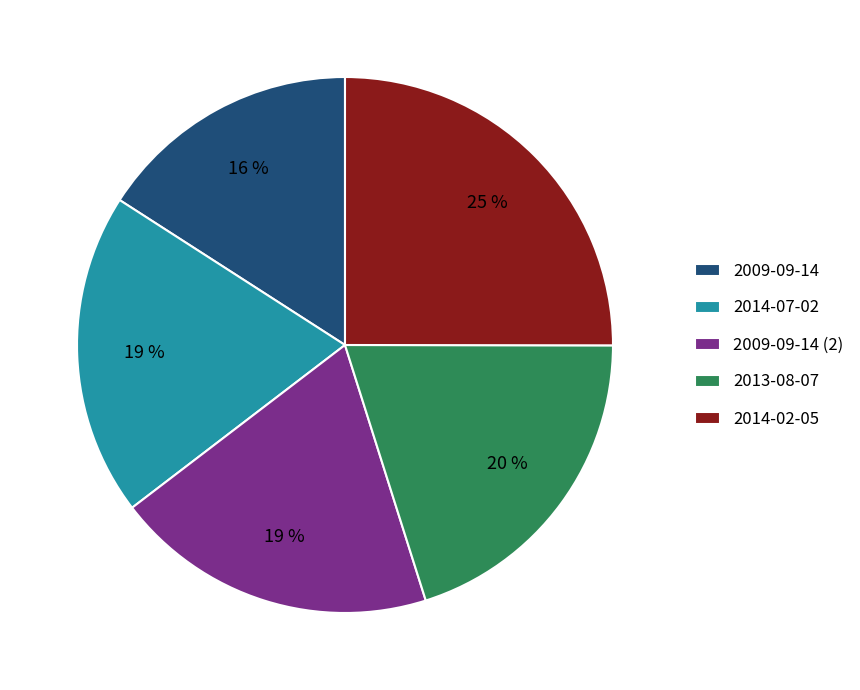

The 2009-09-14 (2) slice represents 19% of the pie. True or false?

True